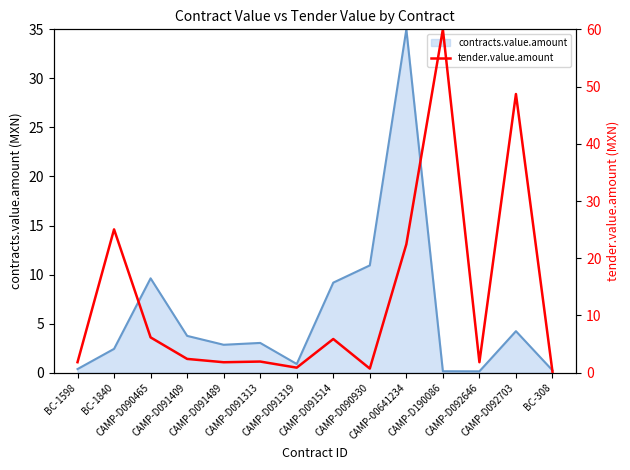

What is the maximum value for contracts.value.amount?

35.0